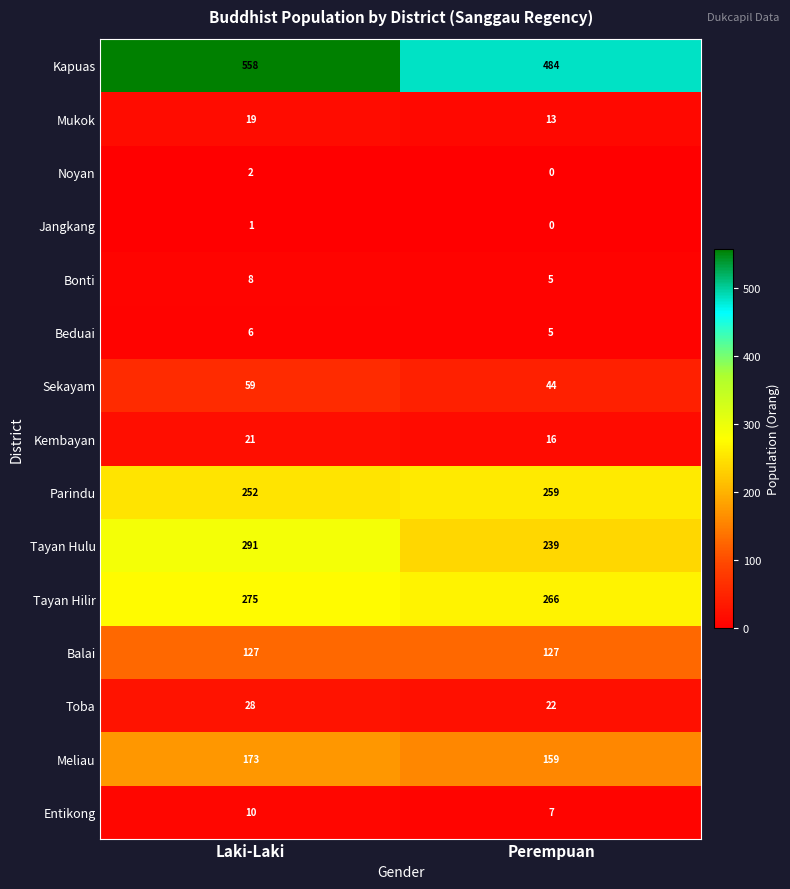

Which category has the highest value across all series?

Laki-Laki